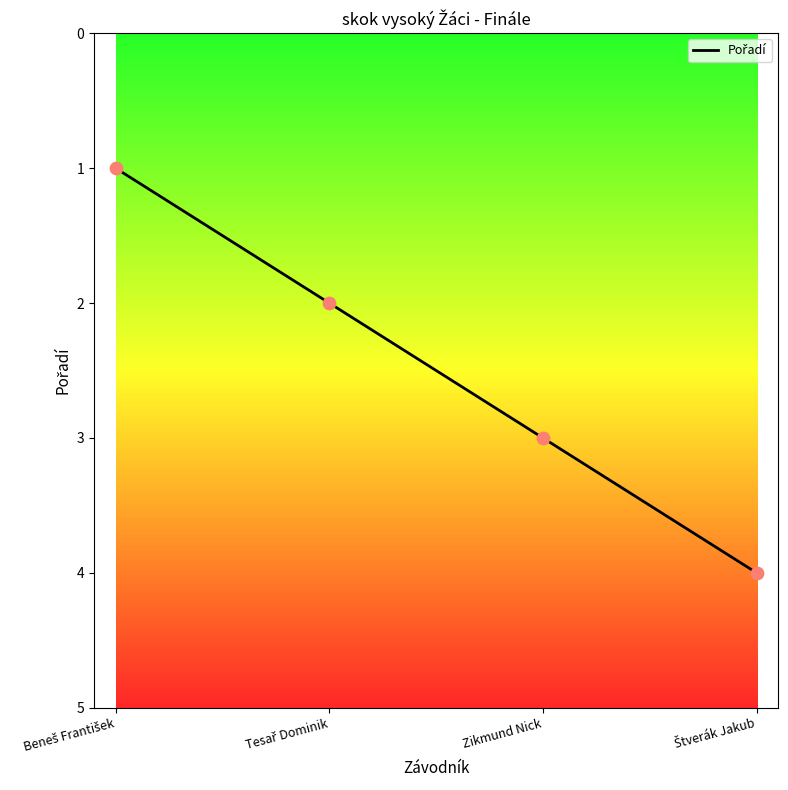

Between Beneš František and Štverák Jakub, which is larger?

Štverák Jakub